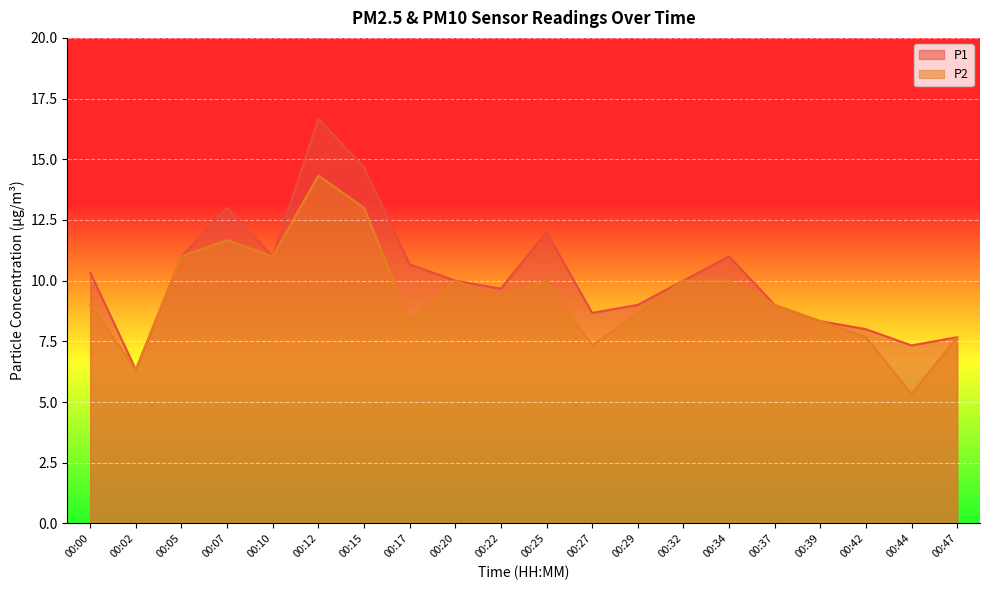

At which category does P2 reach its first local peak?

00:07